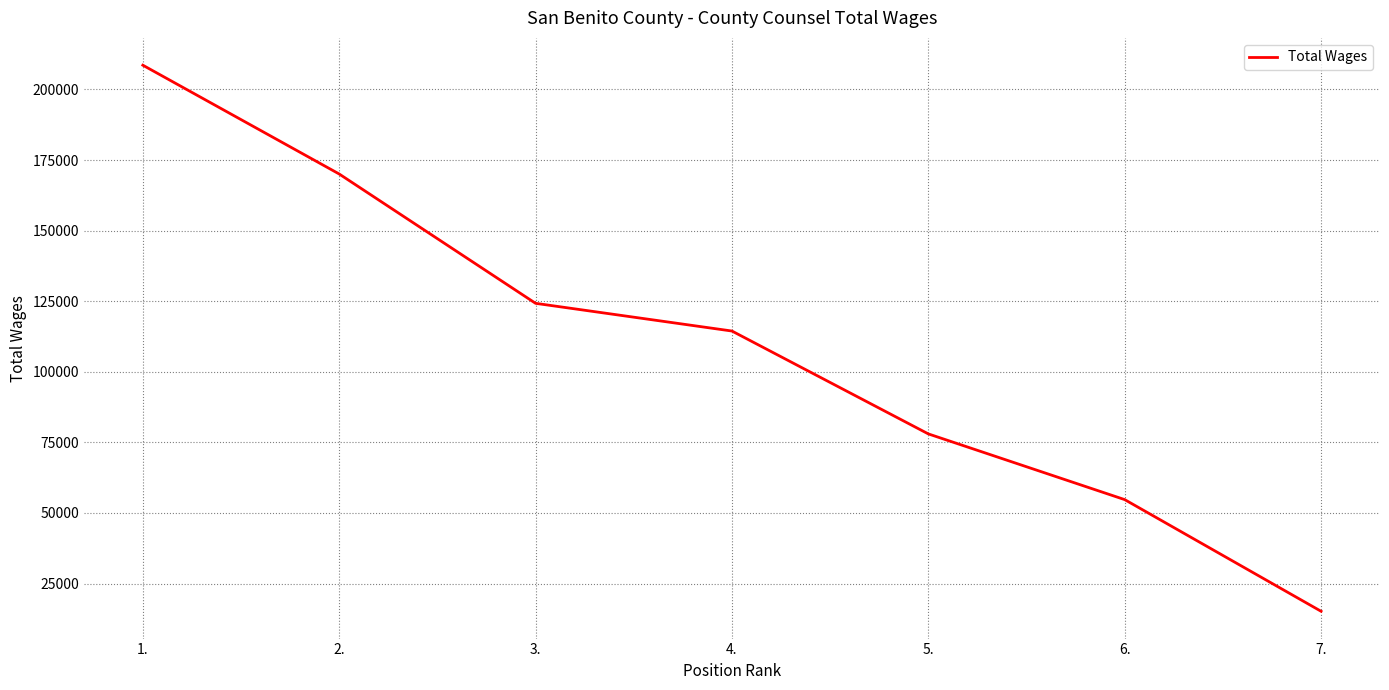

What is the sum of all values?

765248